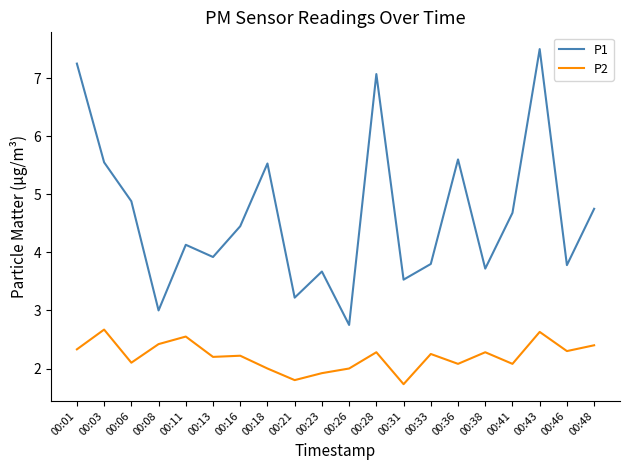

True or false: P2 has a value of 1.6 at 00:11.

False